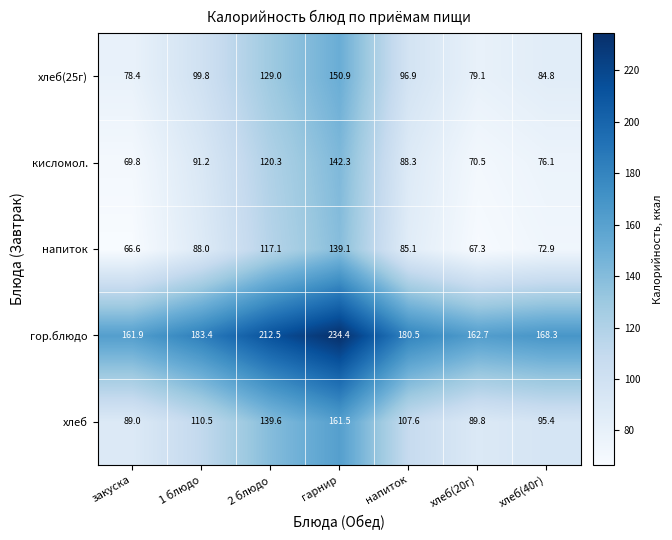

At which category is the sum across all series the highest?

гарнир